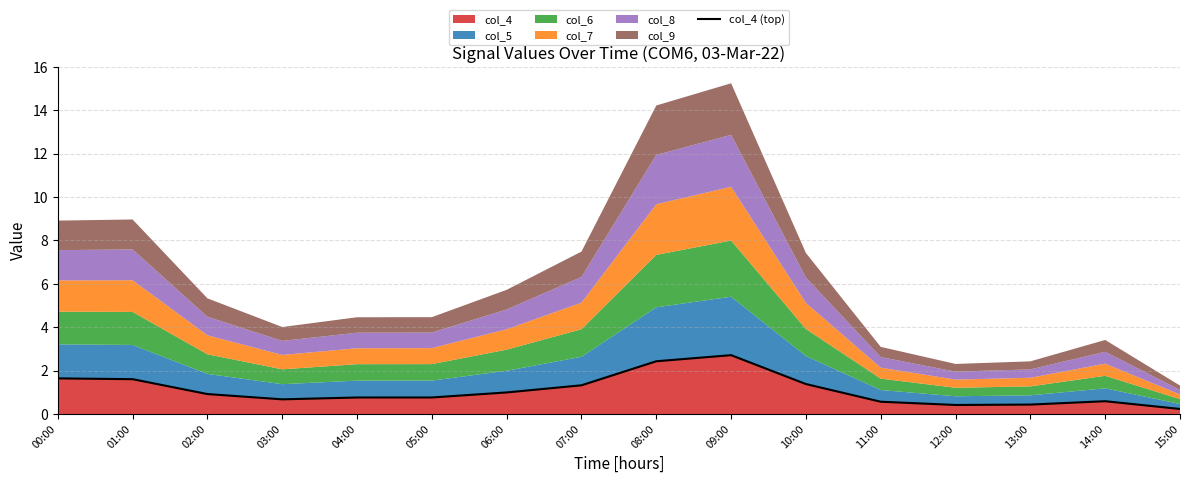

Where is the first local minimum?

03:00